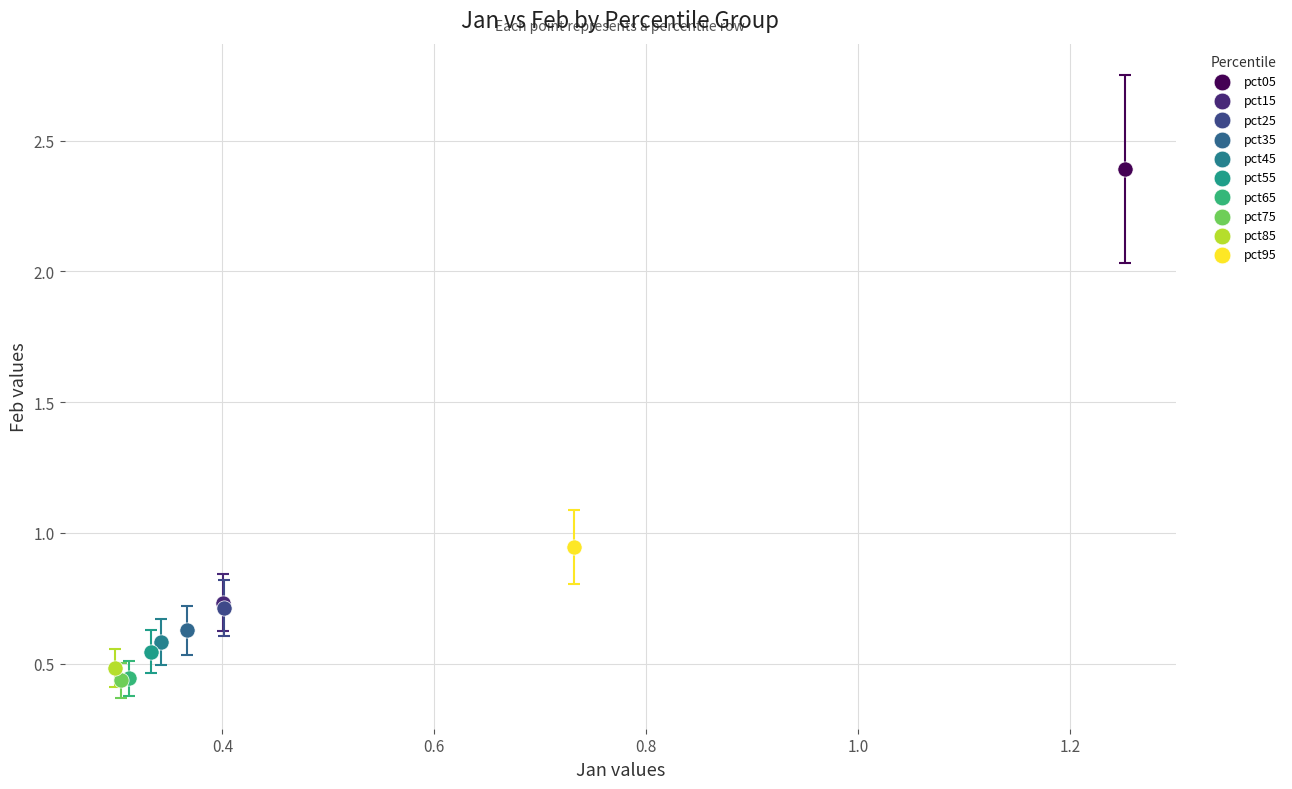

What are all the series names shown in the legend?

pct05, pct15, pct25, pct35, pct45, pct55, pct65, pct75, pct85, pct95